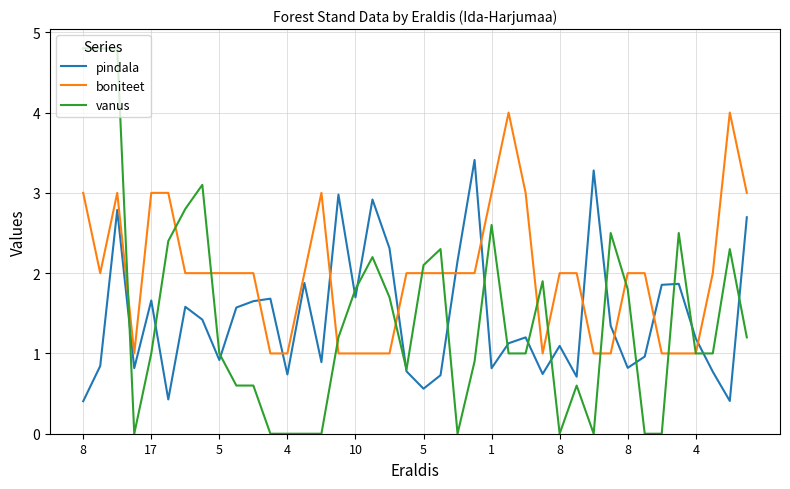

What are all the series names shown in the legend?

pindala, boniteet, vanus